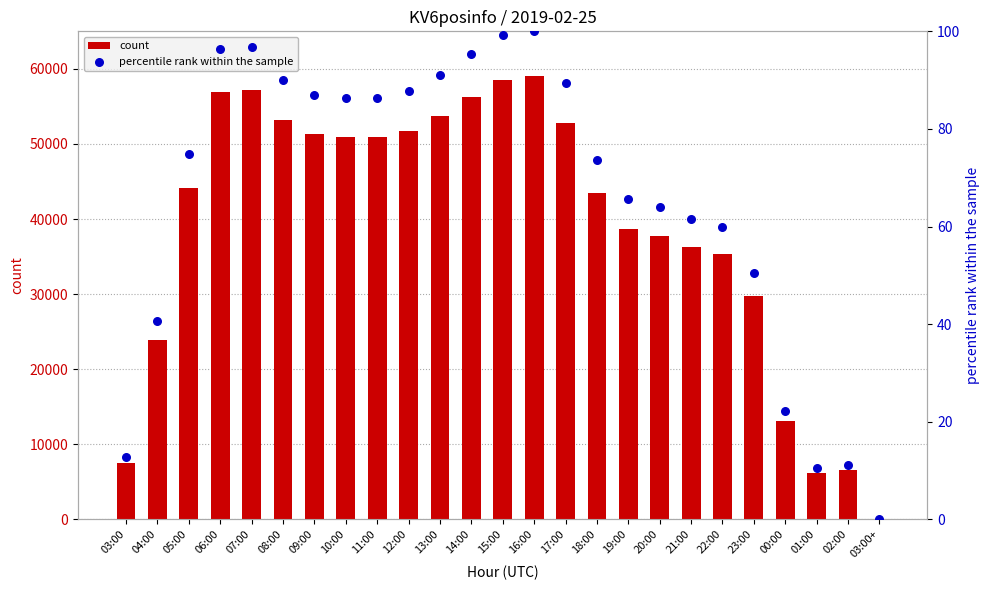

Which series has the widest spread of Y values?

count